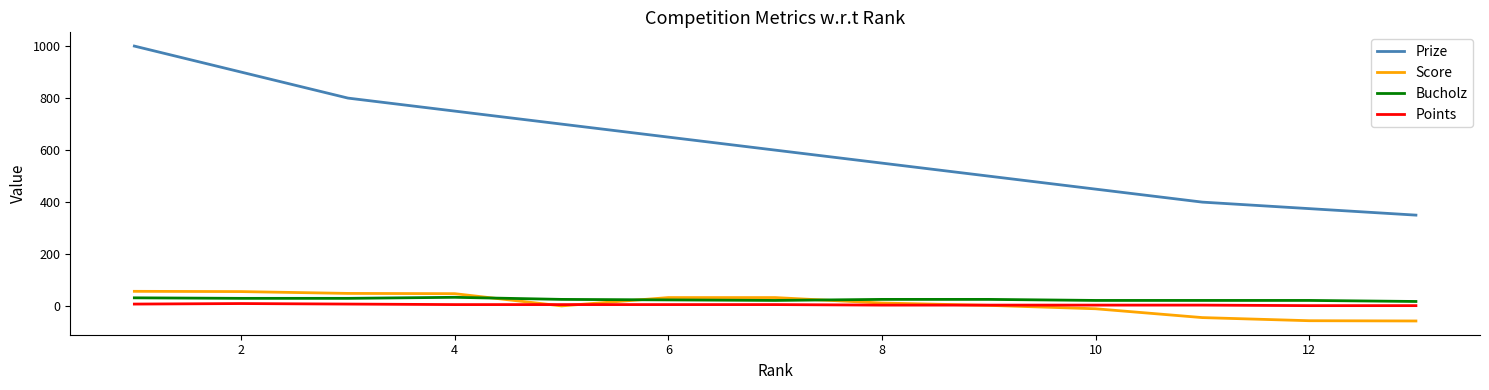

What is the greatest value displayed?

1000